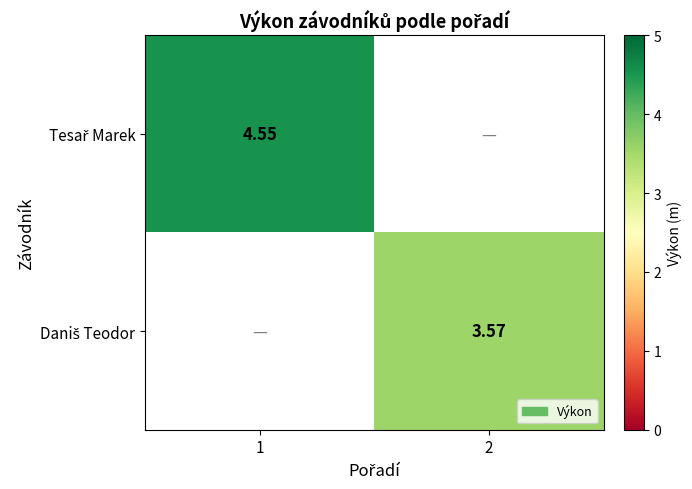

What is the sum of all Daniš Teodor values?

3.6